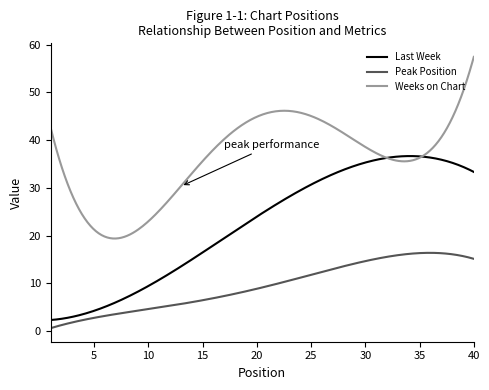

Rank the series by their average value, from lowest to highest.

Peak Position, Last Week, Weeks on Chart